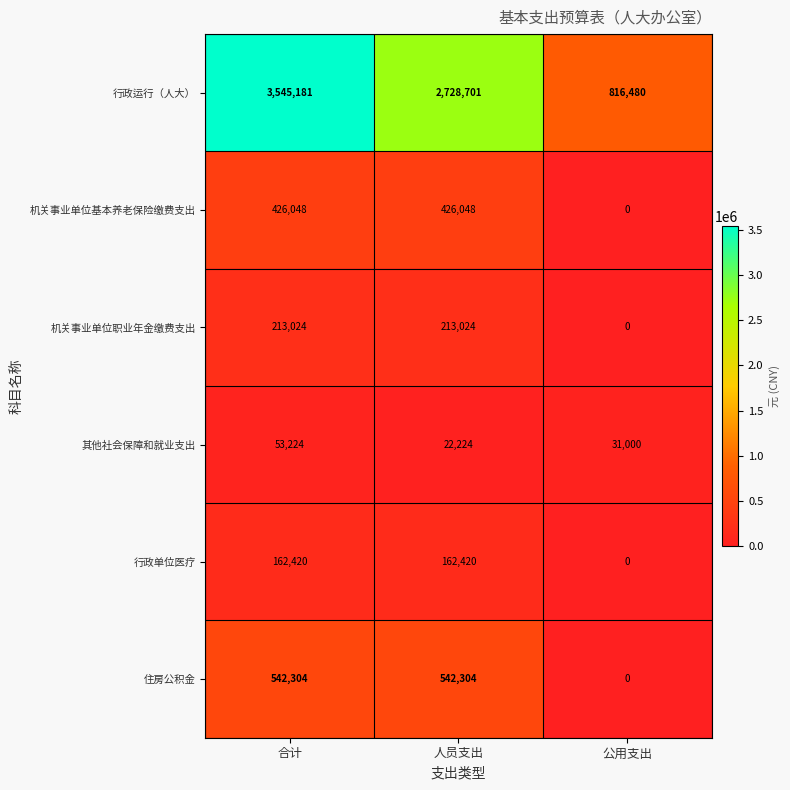

Which series has the widest spread of values?

行政运行（人大）